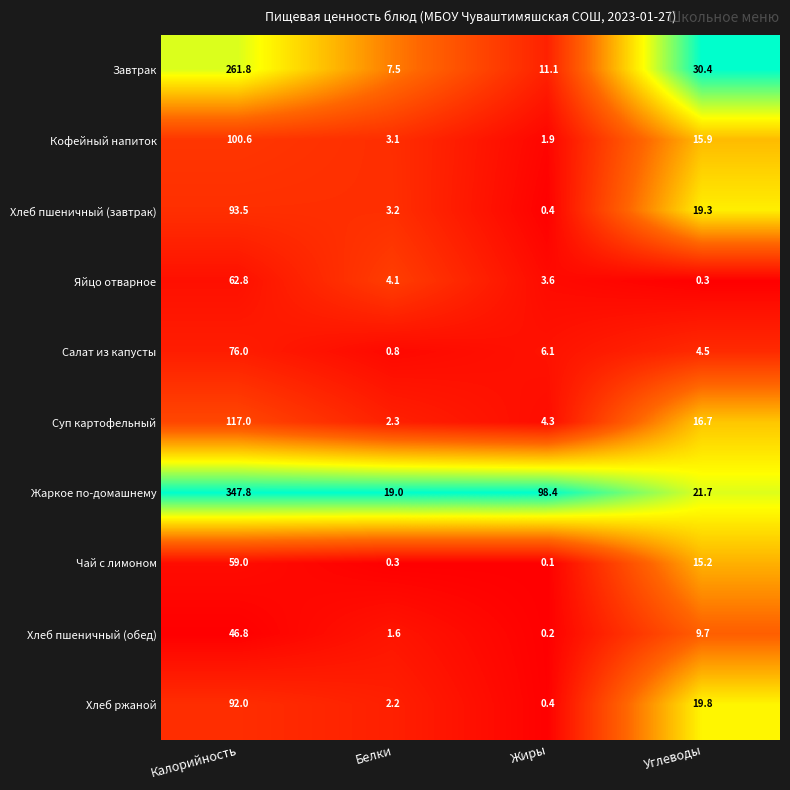

Is it true that Завтрак equals 12.4 at Белки?

False